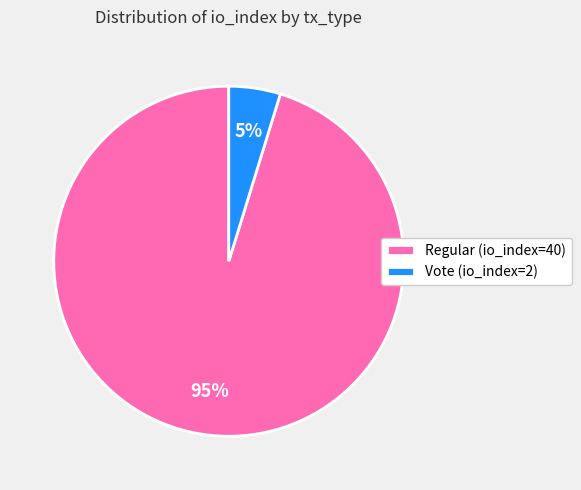

True or false: Vote (io_index=2) accounts for 5% of the total.

True